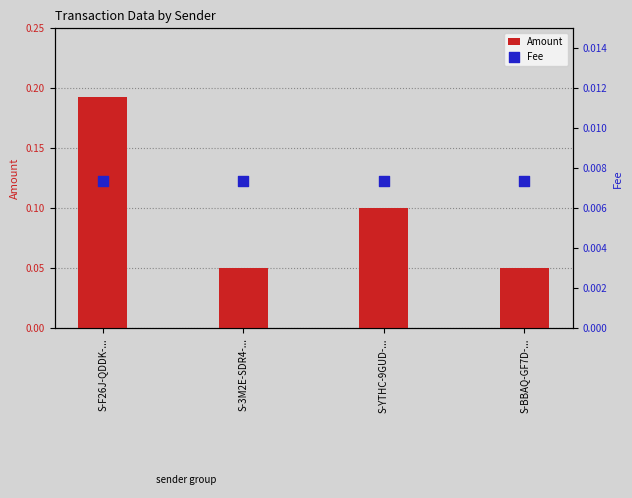

Which series has the largest total across all categories?

Amount